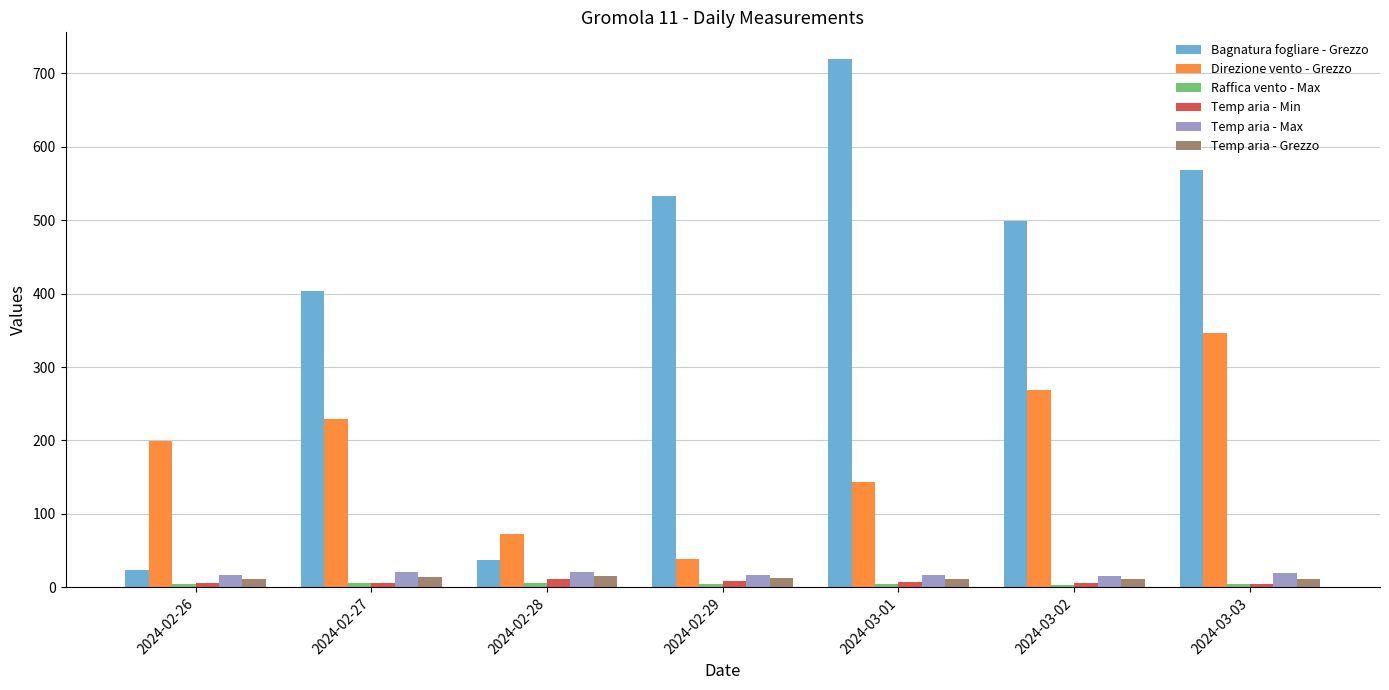

How many bars are there in total?

42